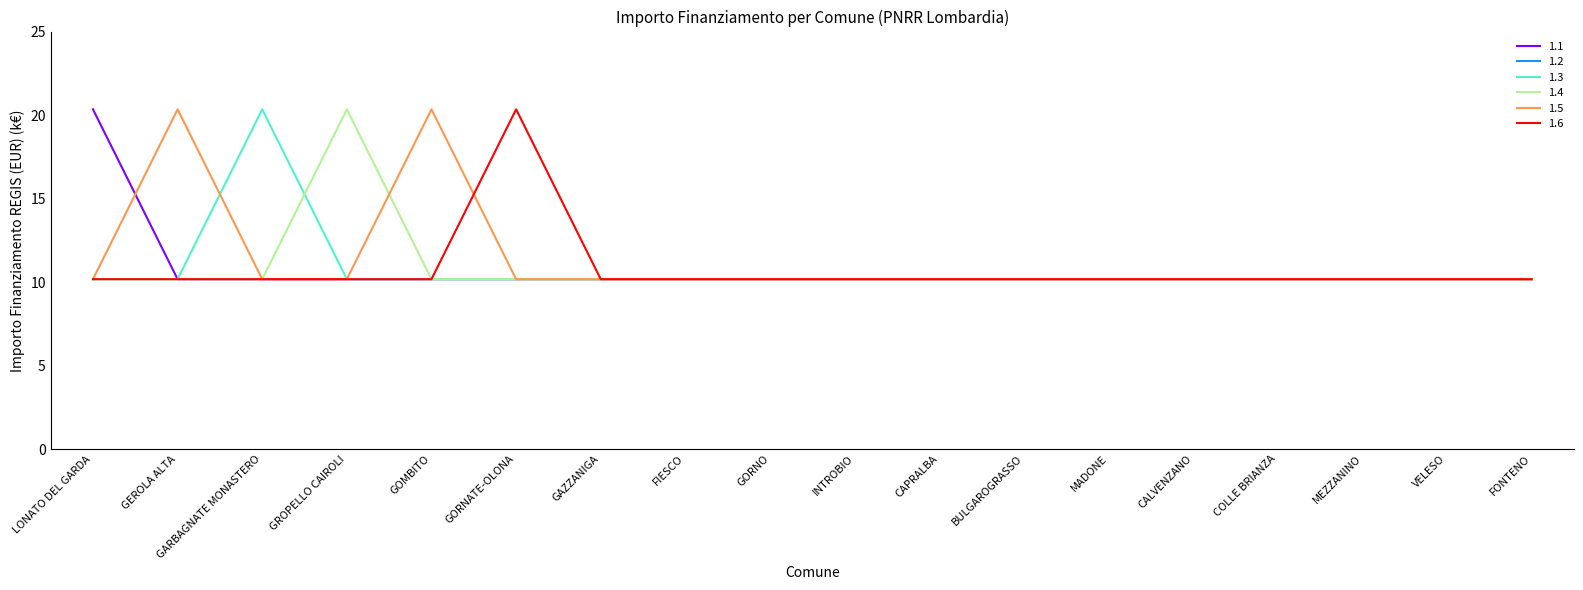

Does the chart have visible grid lines?

No